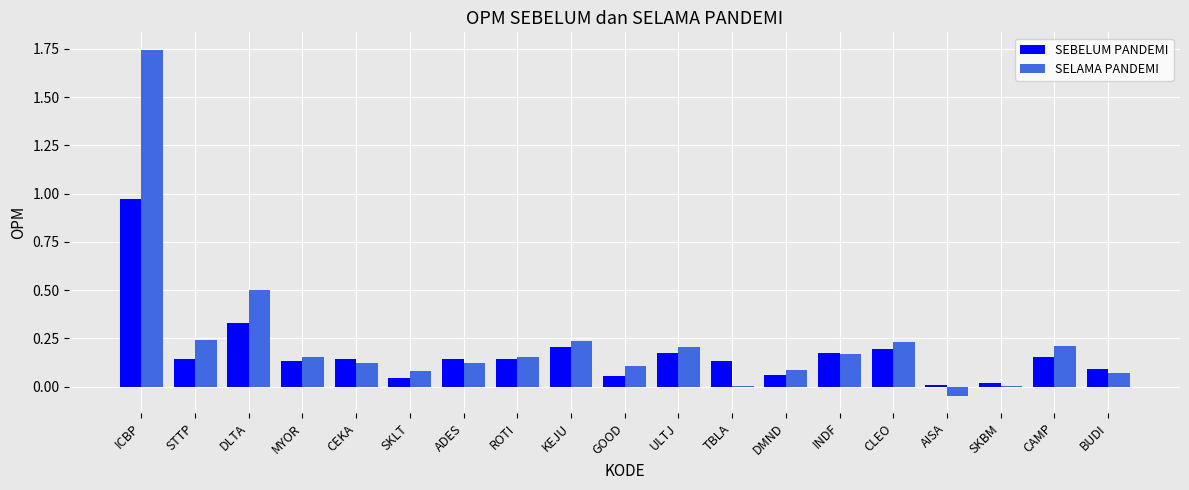

Is the value of SEBELUM PANDEMI at ICBP greater than the value of SELAMA PANDEMI at MYOR?

Yes